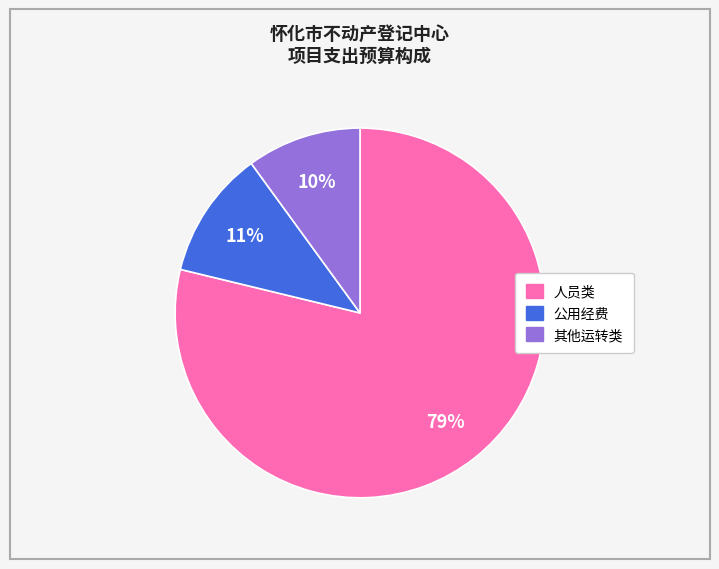

The 公用经费 slice represents 2% of the pie. True or false?

False